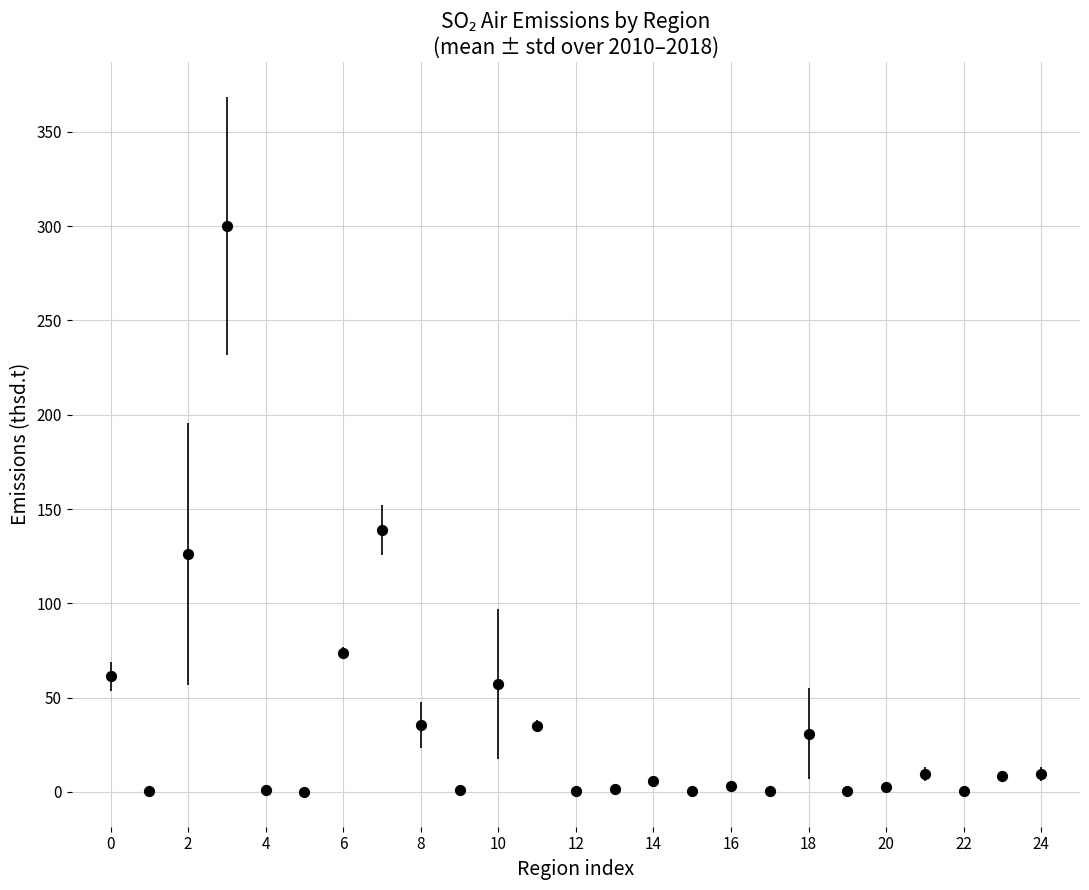

What is the range of Y values (max minus min)?

300.2